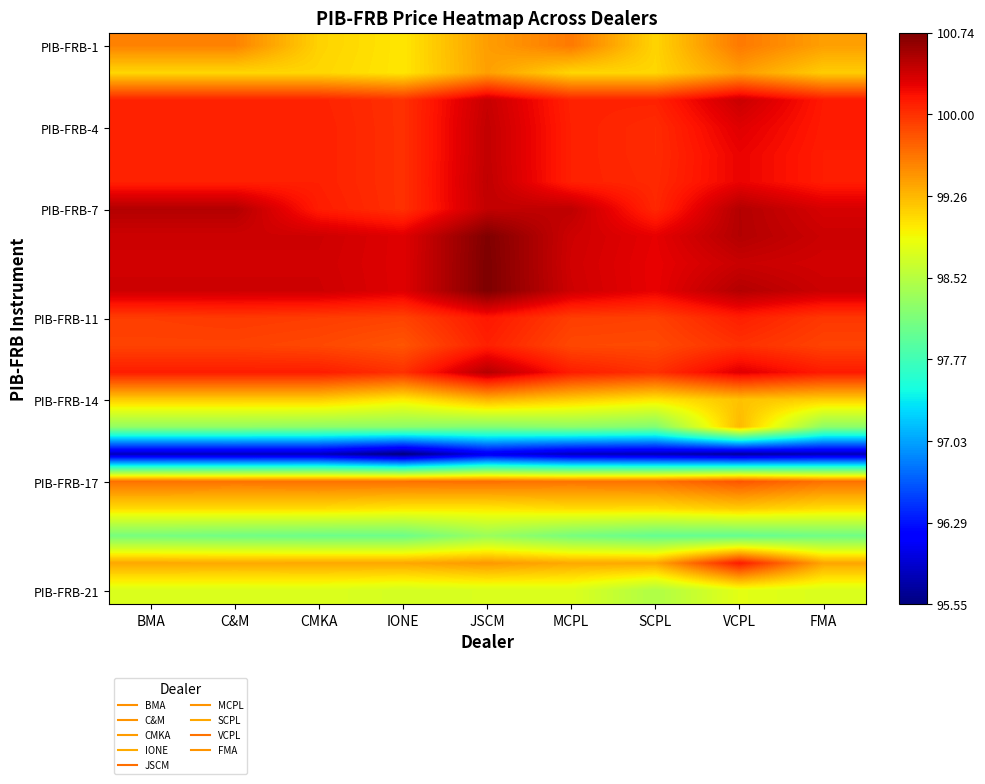

Count the number of categories in the chart.

9